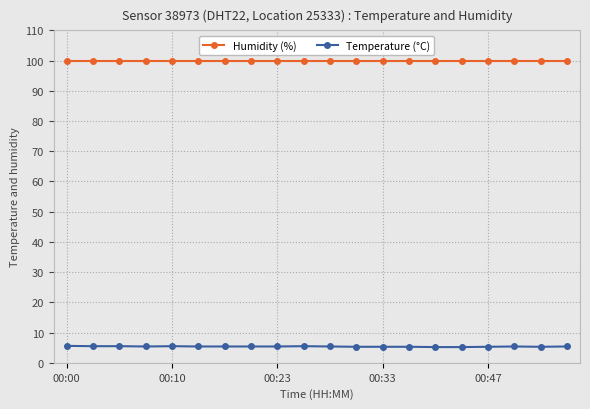

How many lines are shown in the chart?

2